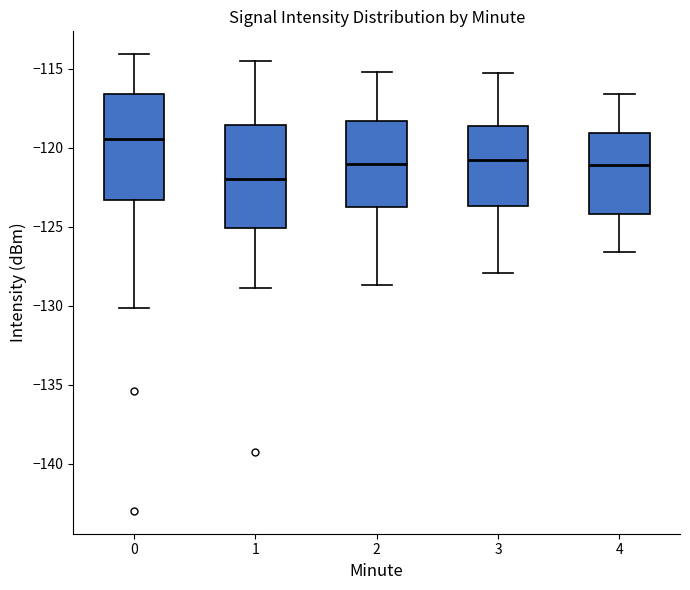

Where does the upper whisker of the box at x = 1 end on the y-axis? The values are not printed on the chart, so give them approximately, as read against the axis.

-114.5